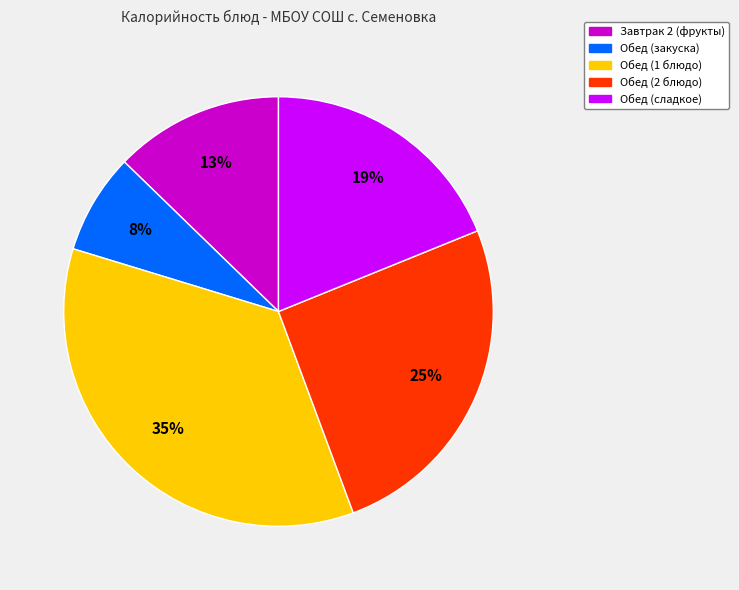

Is there any slice that represents more than half of the pie?

No